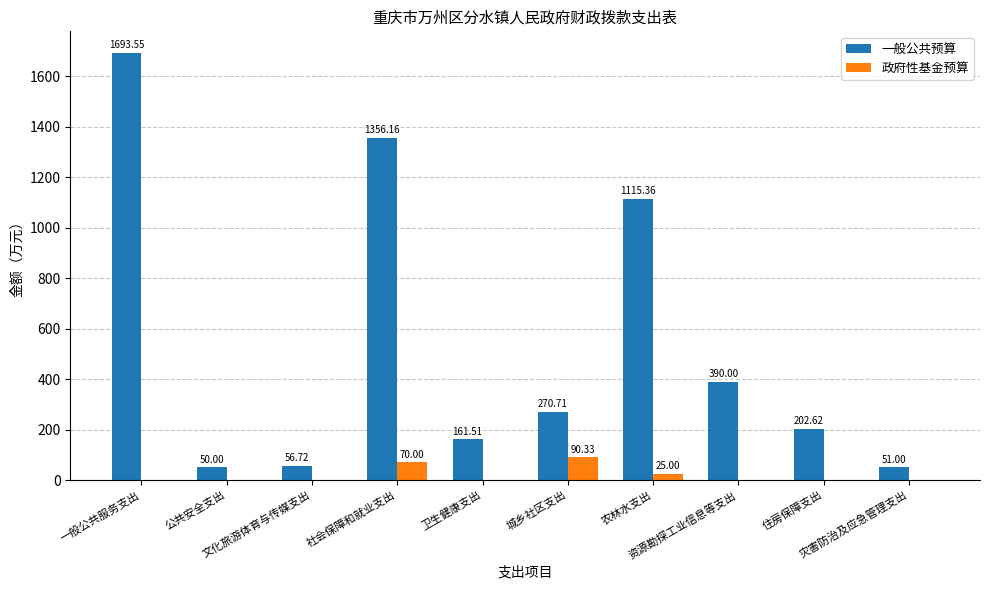

Which series has the largest range (max minus min)?

一般公共预算